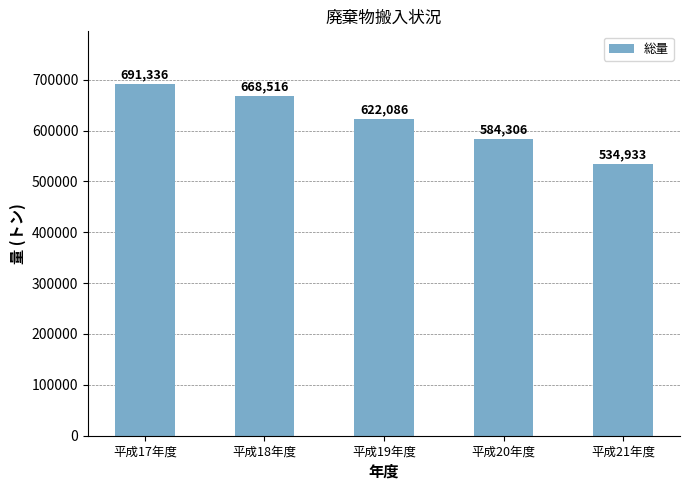

List the labels in order of value, largest first.

平成17年度, 平成18年度, 平成19年度, 平成20年度, 平成21年度